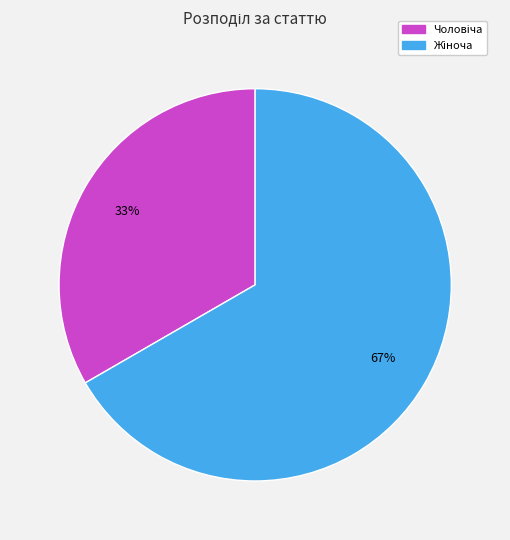

How many segments does this pie chart have?

2